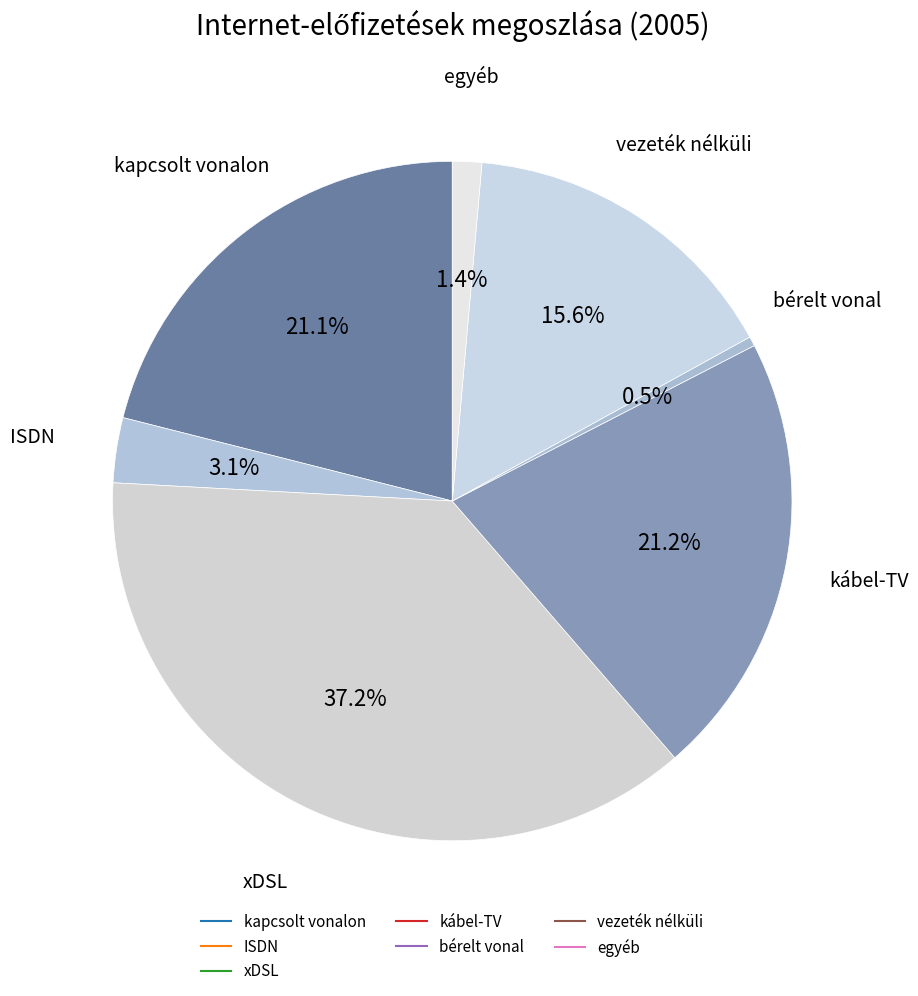

The kábel-TV slice represents 12% of the pie. True or false?

False